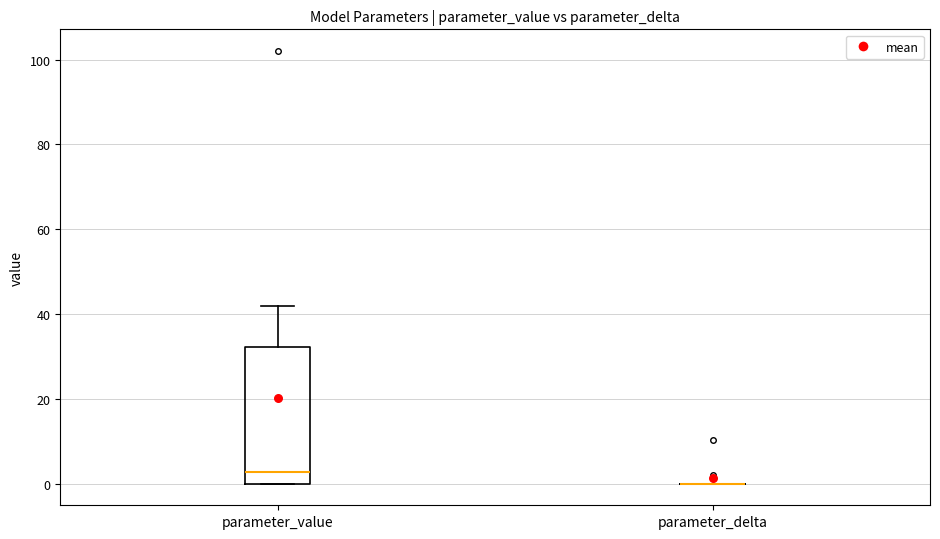

Reading left to right, transcribe this box plot: for each box, give where its median line is, the range the box spans, and where its two whiskers end, as read against the y-axis. The values are not printed on the chart, so give them approximately, as read against the axis.

parameter_value: median 2, box 0 to 32, whiskers 0 to 42
parameter_delta: box collapsed to a line at 0, whiskers 0 to 0